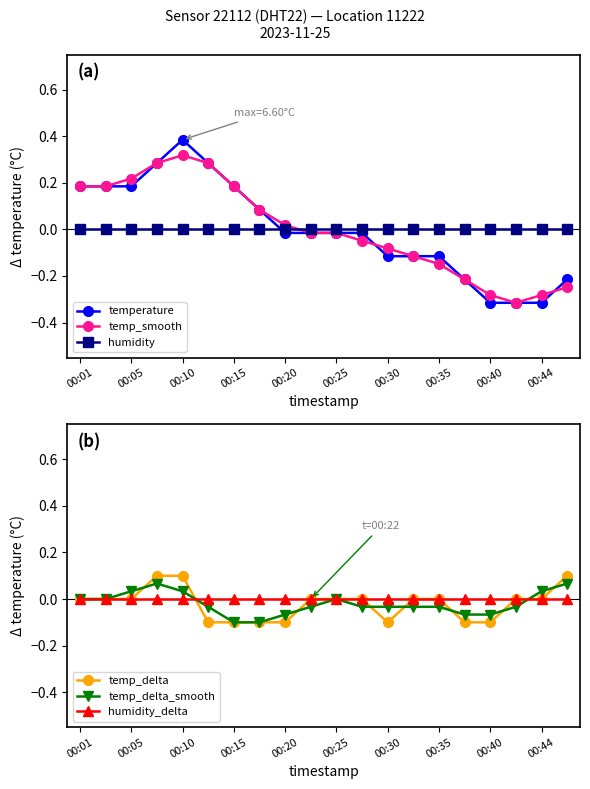

How many times do humidity and temp_delta cross each other?

6